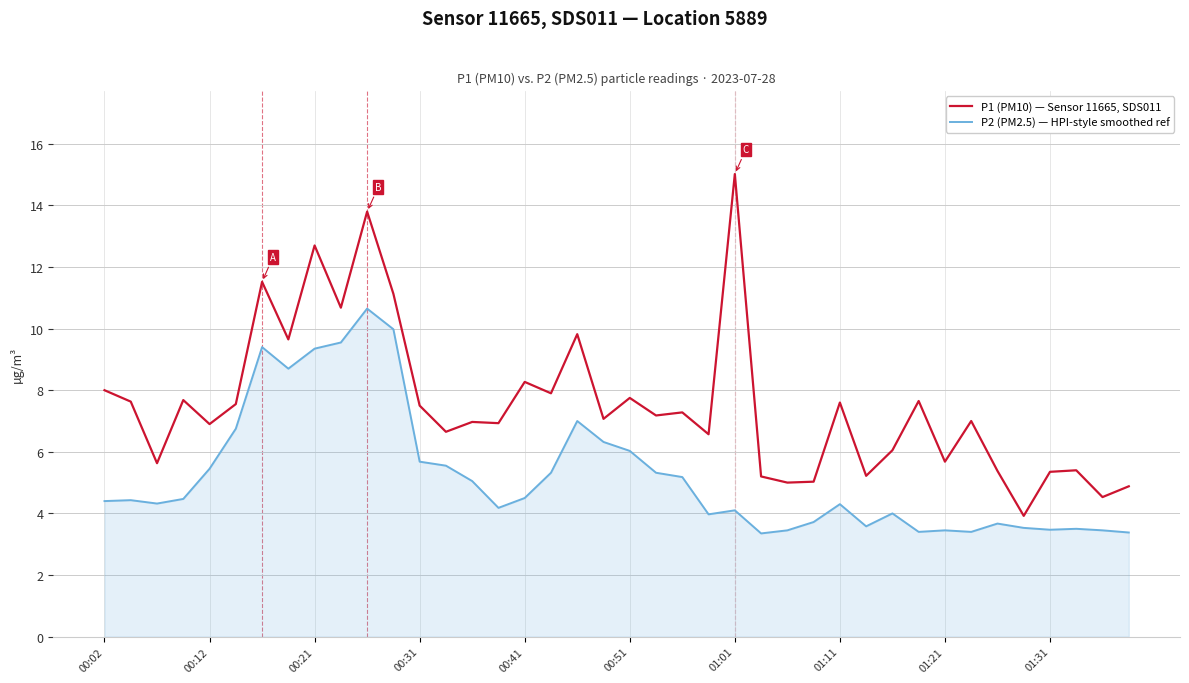

True or false: P2 (PM2.5) — HPI-style smoothed ref and P1 (PM10) — Sensor 11665, SDS011 intersect in this chart.

False